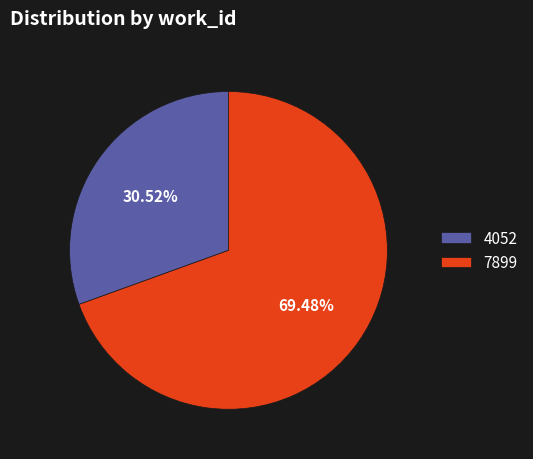

How many slices are in this pie chart?

2